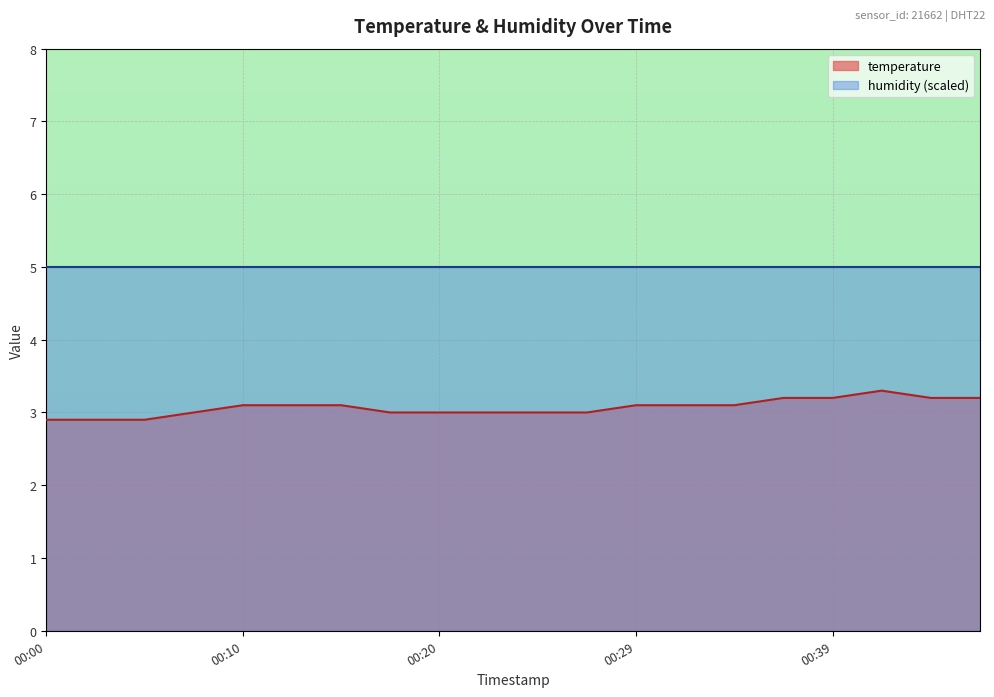

Read the value at 2024-01-30T00:32:24.

3.1